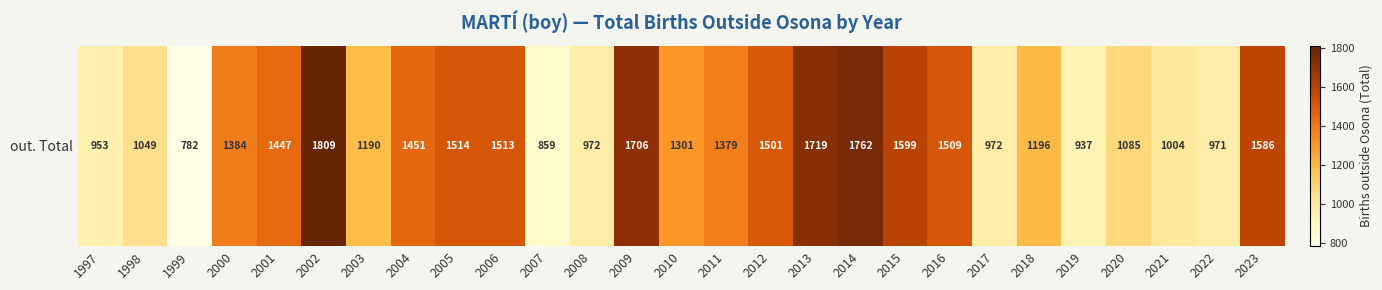

What is the change in value from 2004 to 2018?

-255